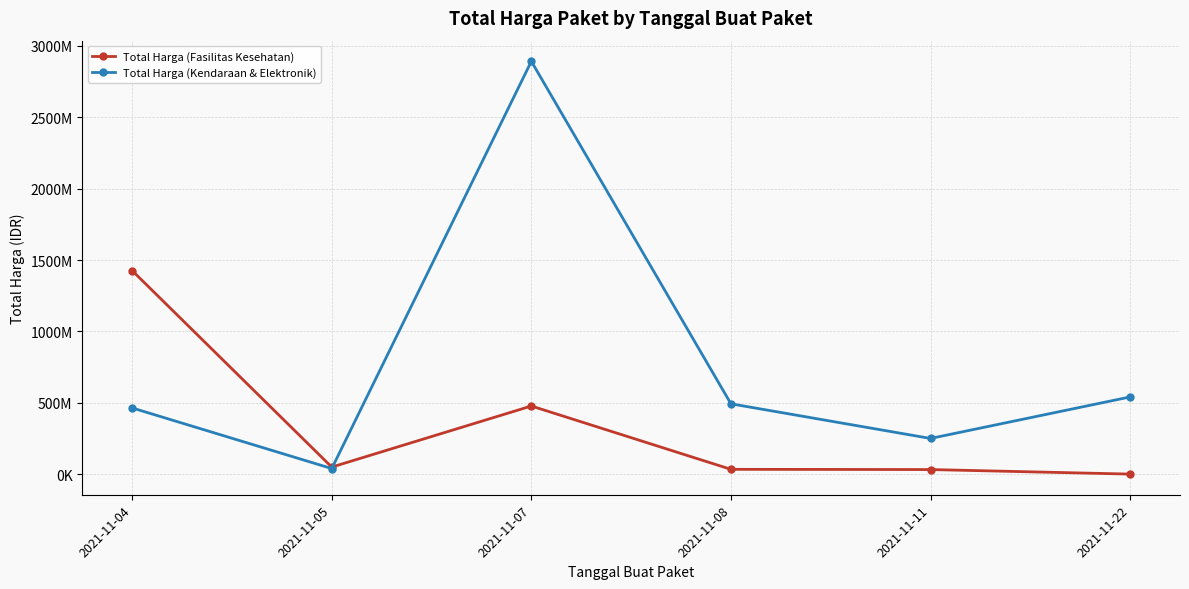

Between 2021-11-04 and 2021-11-08, which is larger?

2021-11-04